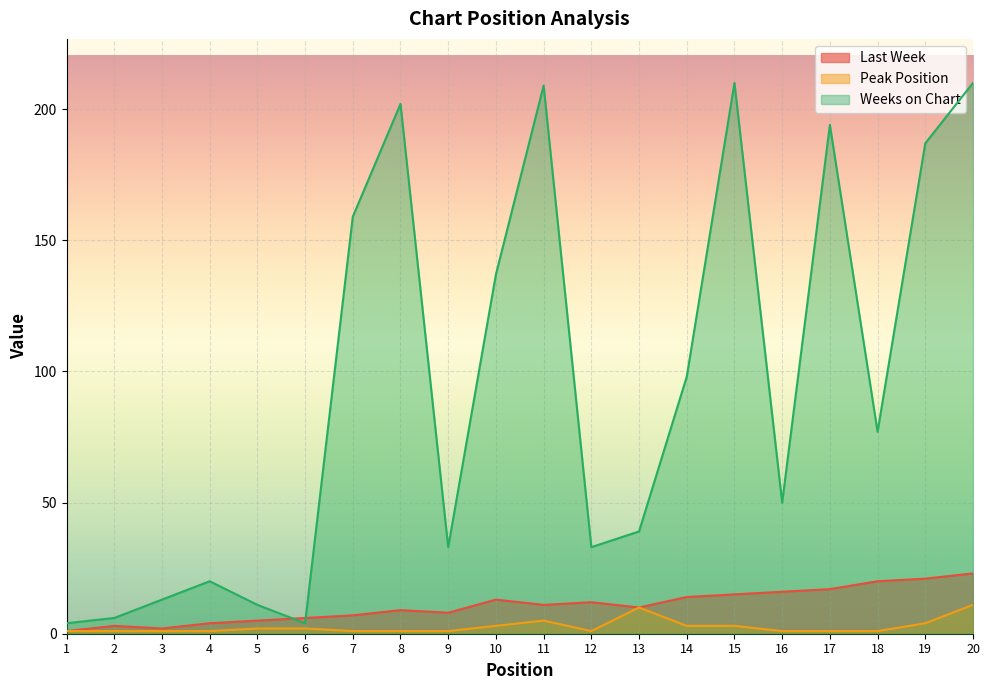

How many data points in Last Week are less than 11?

10